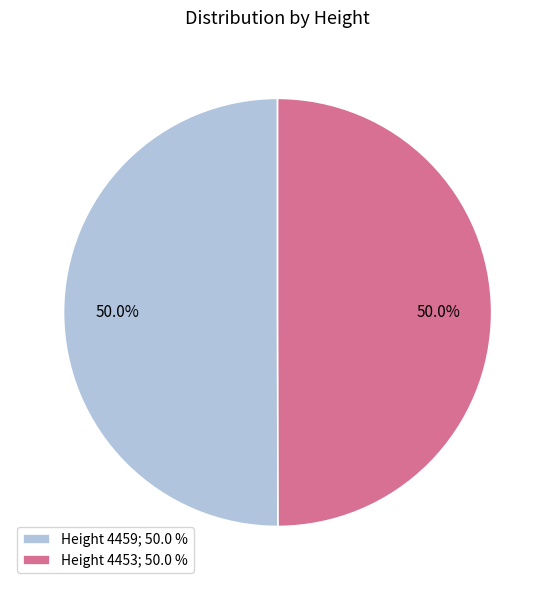

How many slices are in this pie chart?

2